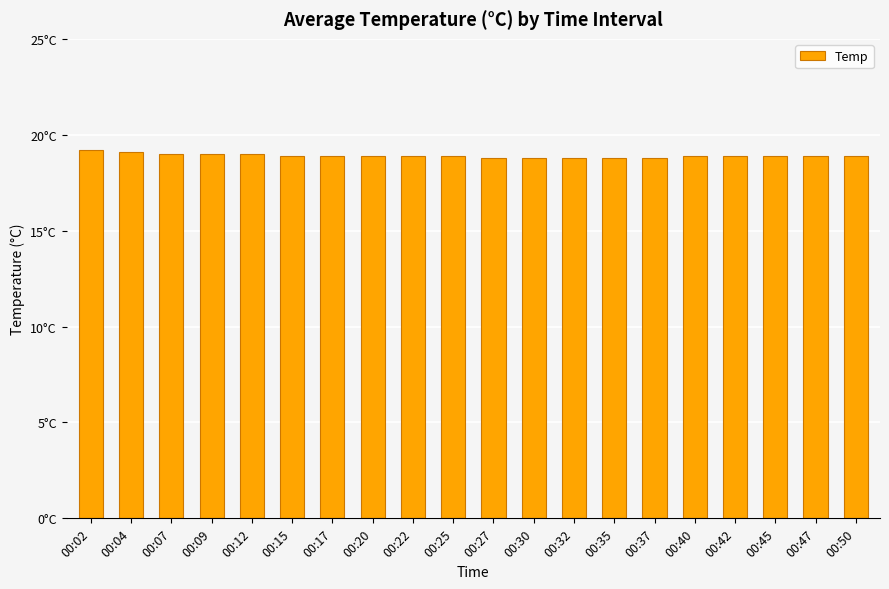

What is the maximum value shown in the chart?

19.2